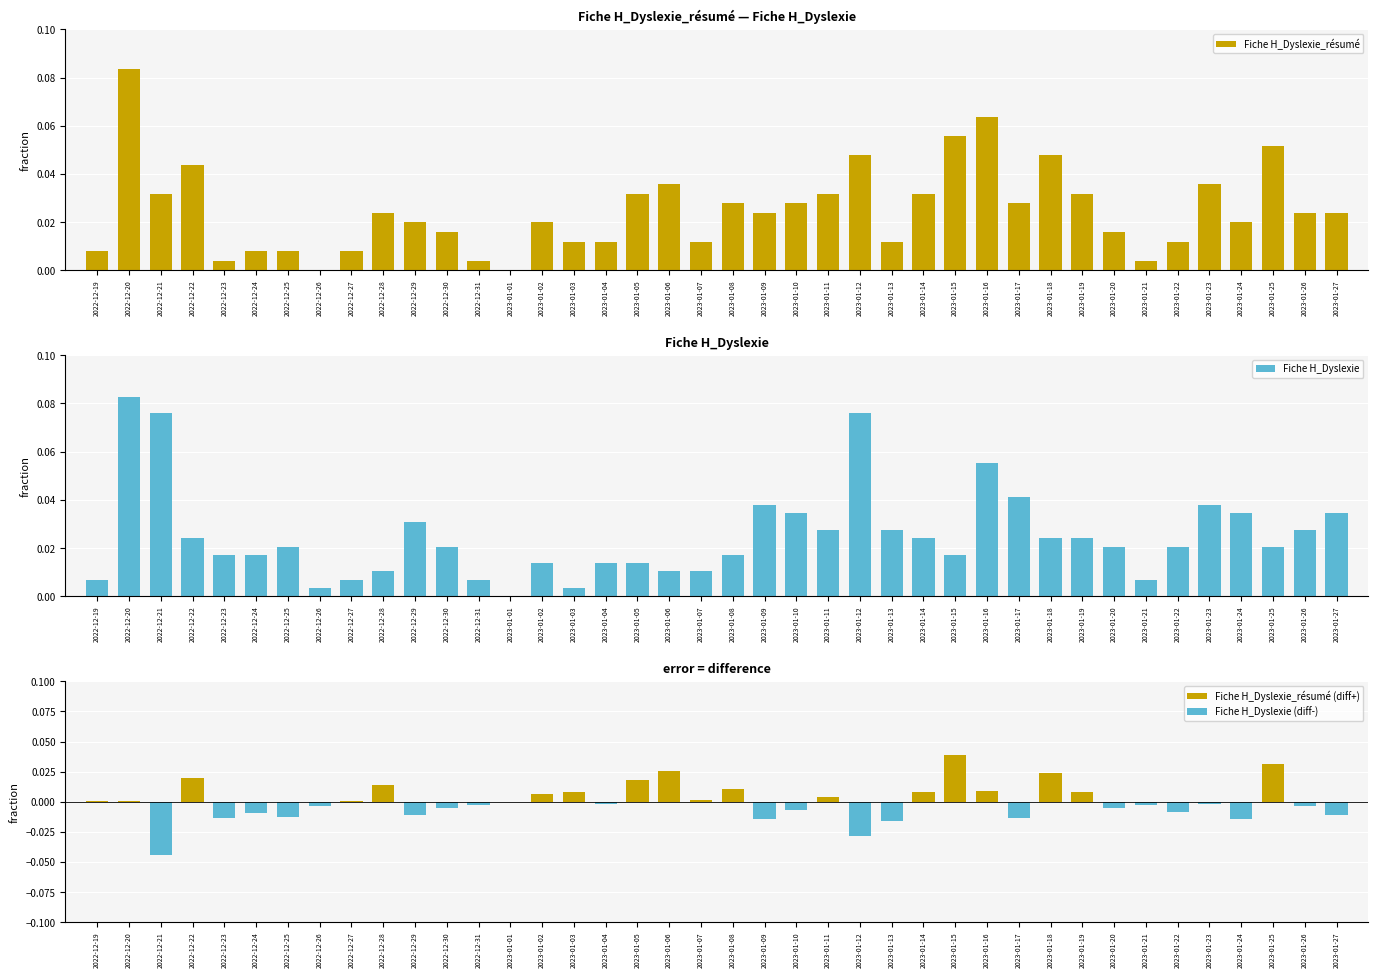

What position from the left is 2023-01-27?

40